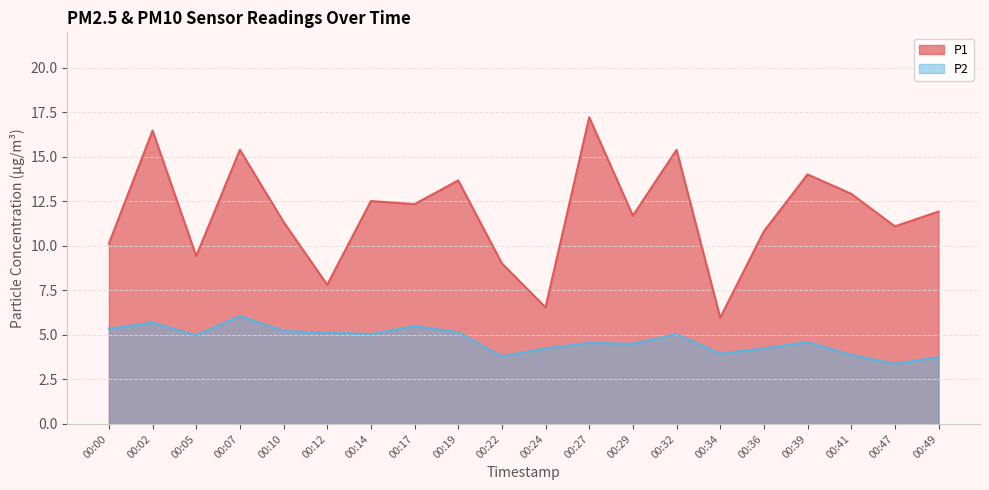

Which series has the largest range (max minus min)?

P1